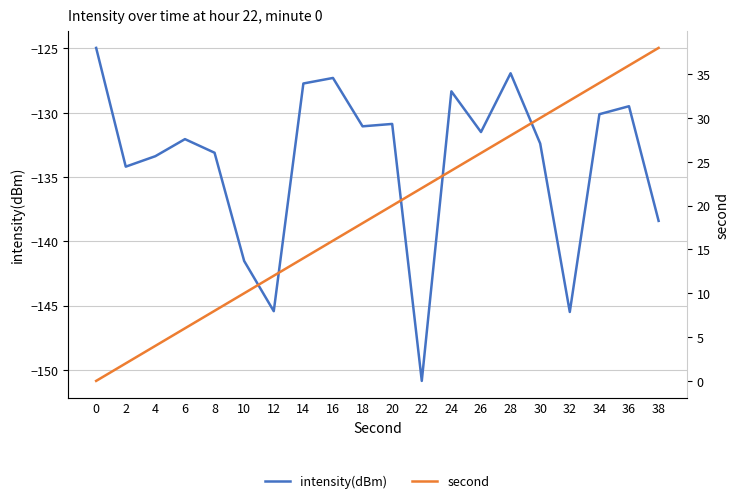

Reading left to right, what are all the values shown in this chart?

intensity(dBm): -125.0	-134.2	-133.4	-132.1	-133.1	-141.5	-145.4	-127.7	-127.3	-131.1	-130.9	-150.9	-128.3	-131.5	-126.9	-132.4	-145.5	-130.1	-129.5	-138.4
second: 0.0	2.0	4.0	6.0	8.0	10.0	12.0	14.0	16.0	18.0	20.0	22.0	24.0	26.0	28.0	30.0	32.0	34.0	36.0	38.0